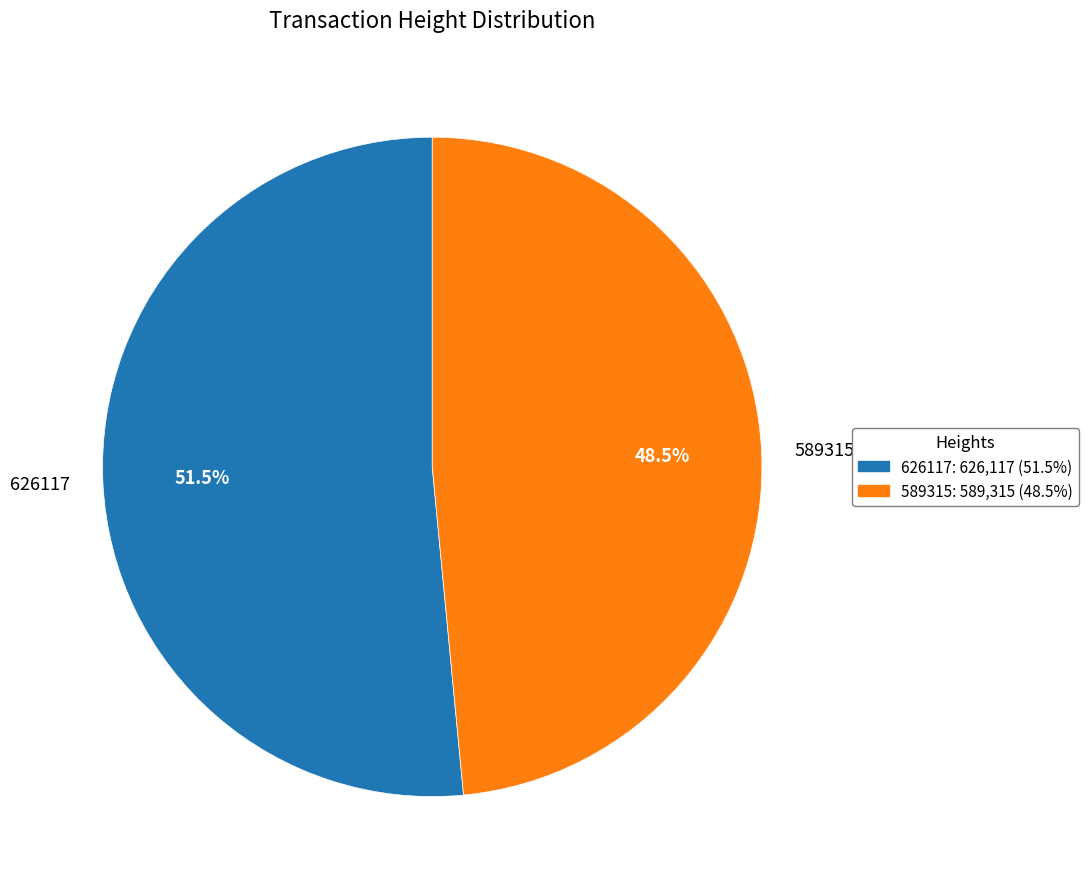

Which category has the biggest portion of the pie?

626117